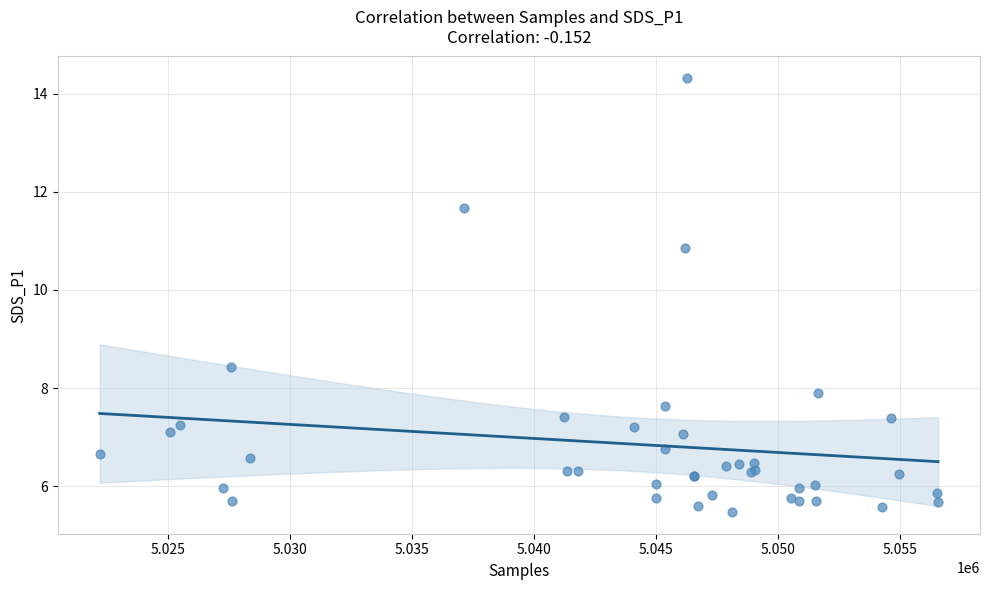

What Y value in the scatter plot is closest to 9?

8.4